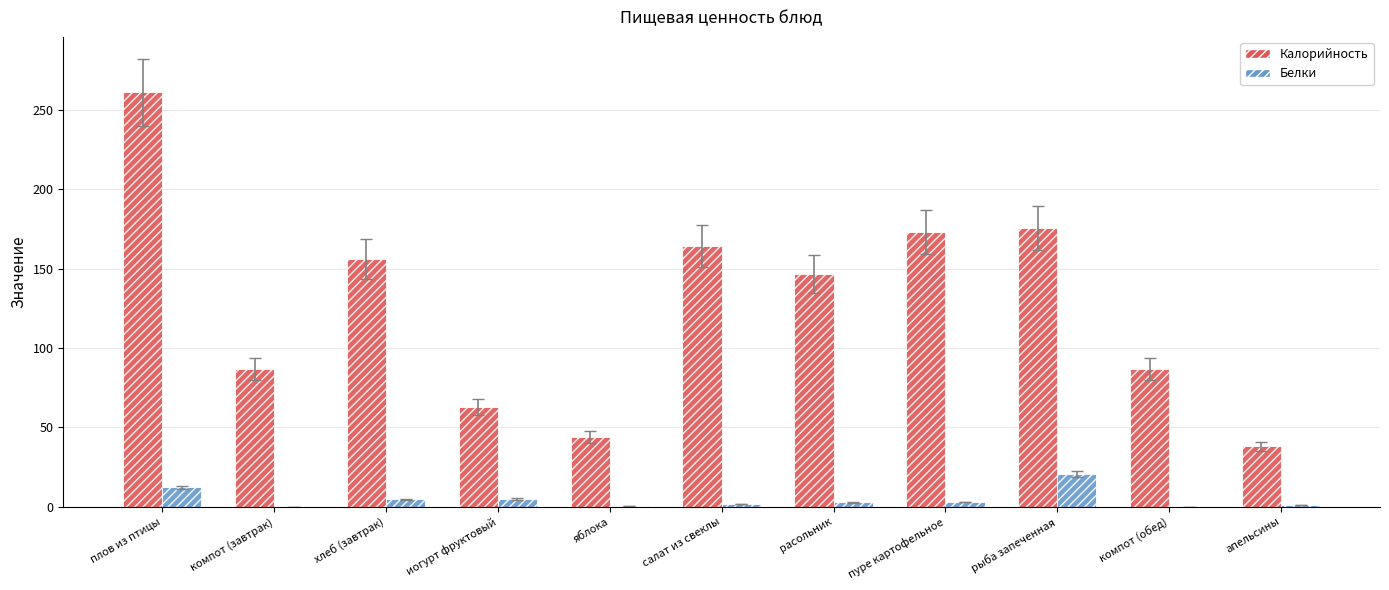

True or false: Белки has a value of 0.9 at апельсины.

True